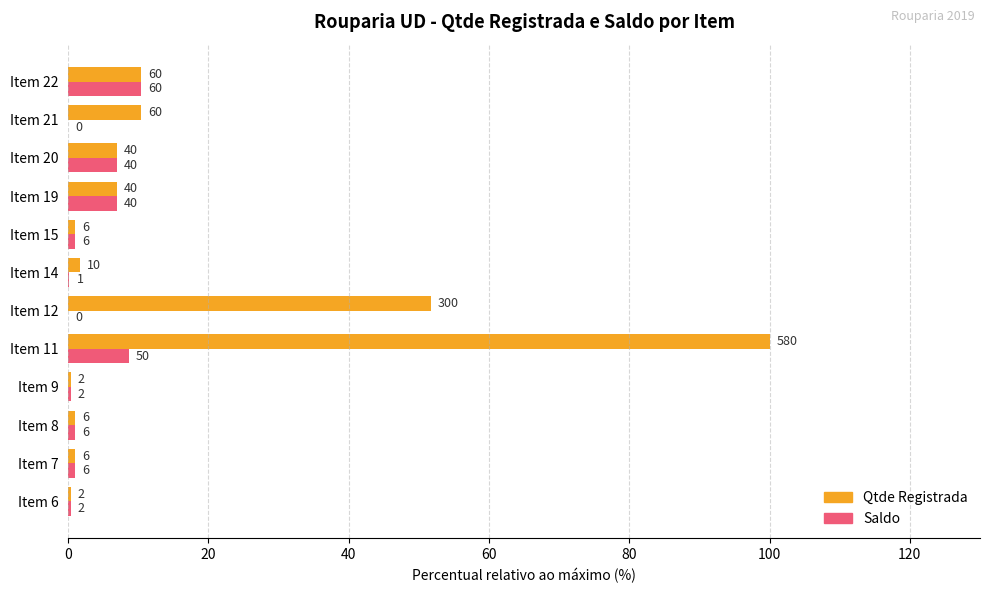

What is the difference between the maximum and second lowest values in the Qtde Registrada series?

99.7